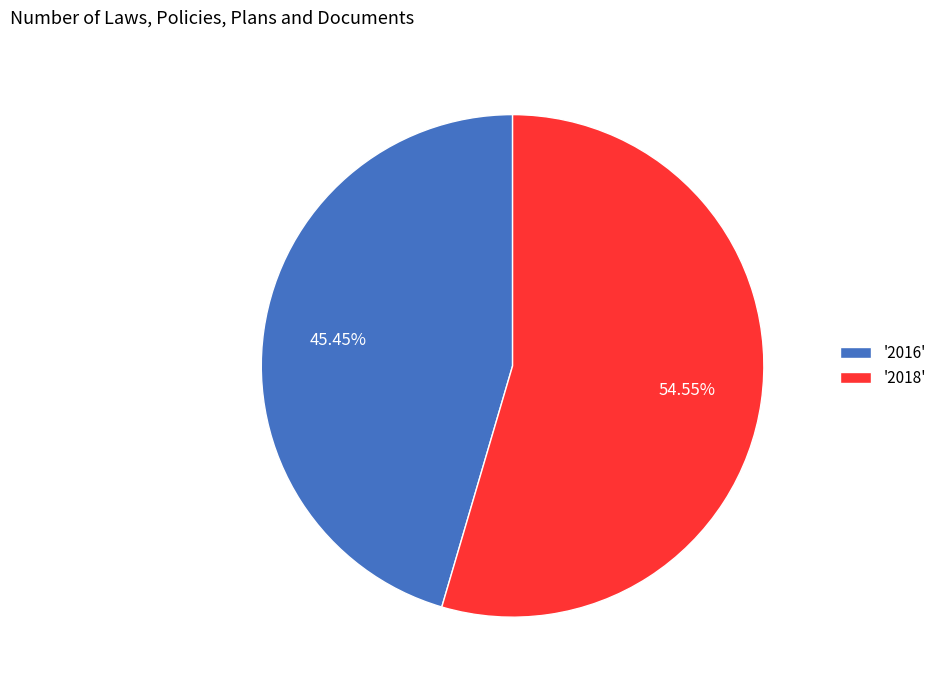

Approximately how many times larger is the value at '2018' compared to '2016'?

1.2